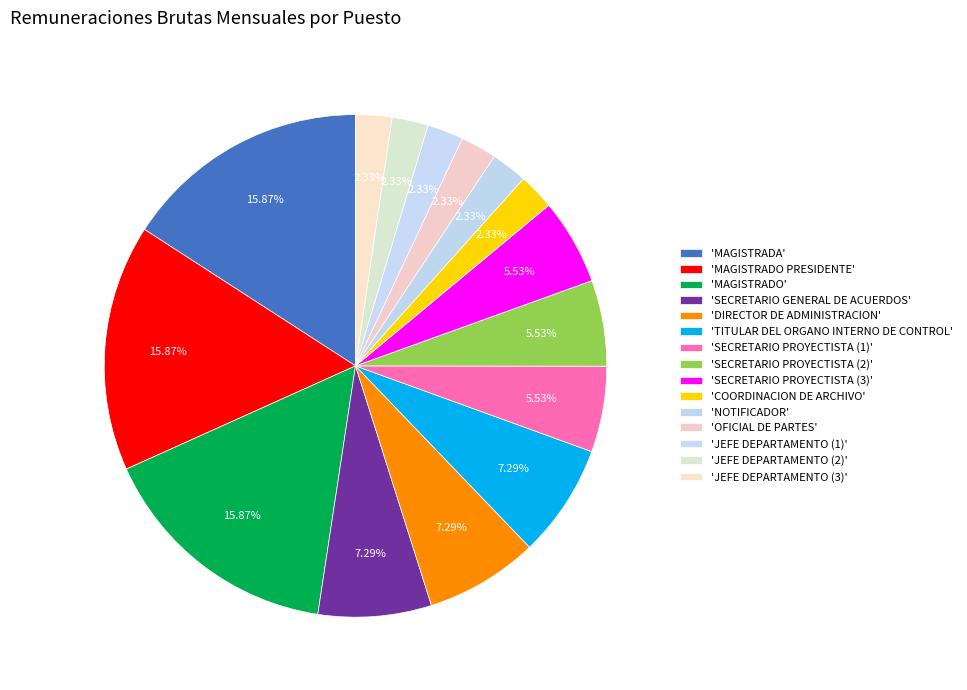

Rank the categories by value from highest to lowest.

MAGISTRADA, MAGISTRADO PRESIDENTE, MAGISTRADO, SECRETARIO GENERAL DE ACUERDOS, DIRECTOR DE ADMINISTRACION, TITULAR DEL ORGANO INTERNO DE CONTROL, SECRETARIO PROYECTISTA (1), SECRETARIO PROYECTISTA (2), SECRETARIO PROYECTISTA (3), JEFE DEPARTAMENTO (2), JEFE DEPARTAMENTO (3), JEFE DEPARTAMENTO (1), COORDINACION DE ARCHIVO, NOTIFICADOR, OFICIAL DE PARTES